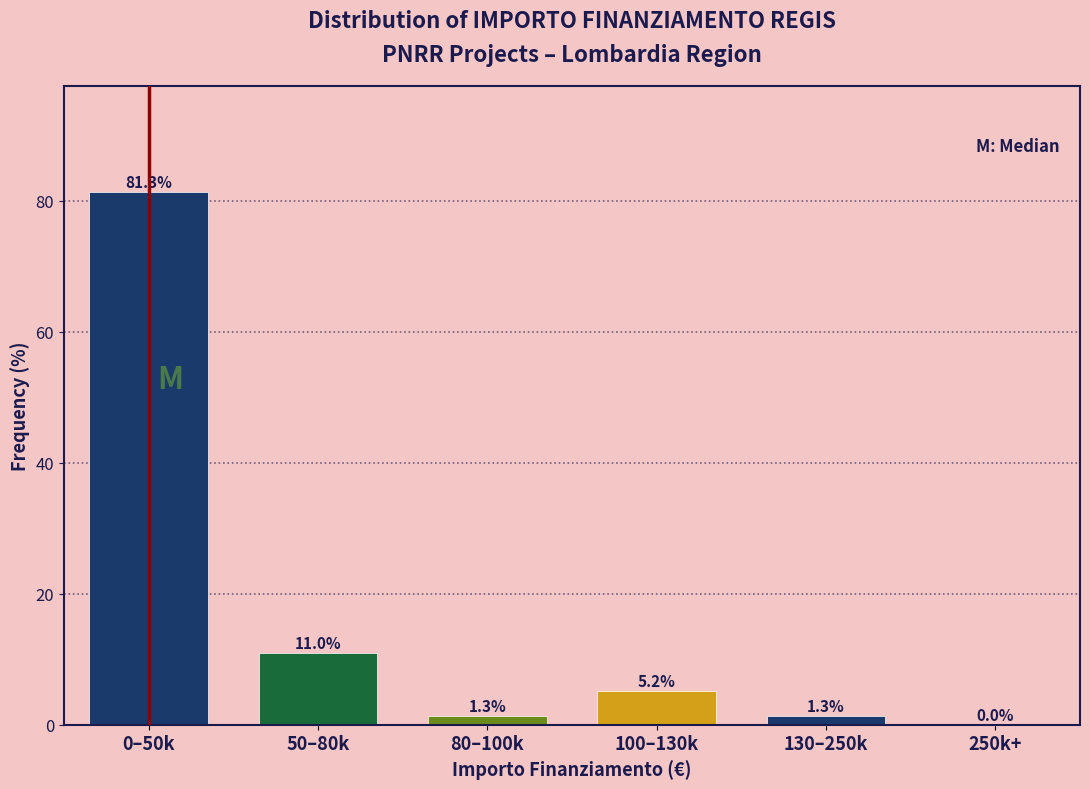

Reading left to right, transcribe all the data shown in this chart.

0–50k=81.3	50–80k=11.0	80–100k=1.3	100–130k=5.2	130–250k=1.3	250k+=0.0